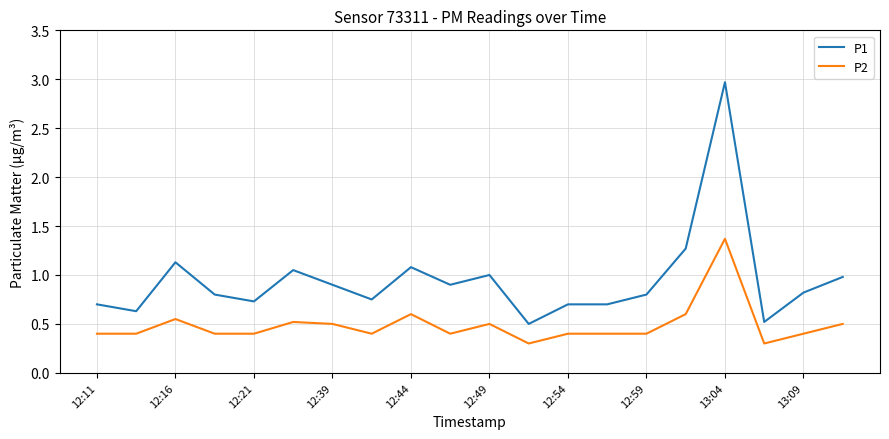

List the series in order of their overall mean, highest first.

P1, P2